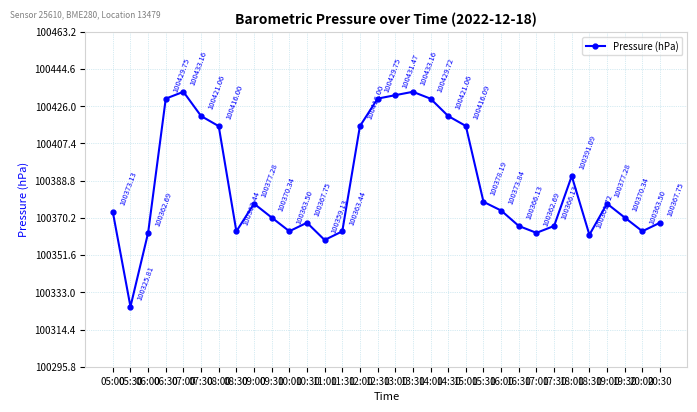

Reading right to left, extract all data points from this chart.

100367.8	100363.5	100370.3	100377.3	100361.7	100391.1	100366.1	100362.7	100366.1	100373.8	100378.2	100416.1	100421.1	100429.7	100433.2	100431.5	100429.8	100416.0	100363.4	100359.1	100367.8	100363.5	100370.3	100377.3	100363.4	100416.0	100421.1	100433.2	100429.8	100362.7	100325.8	100373.1